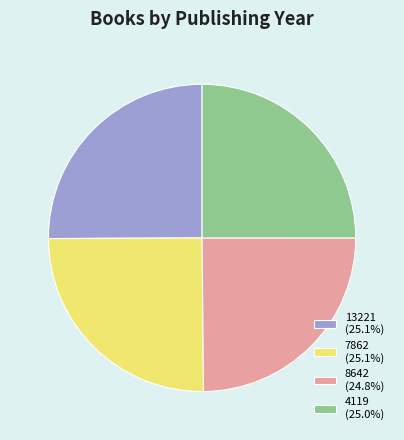

Is there any slice that represents more than half of the pie?

No